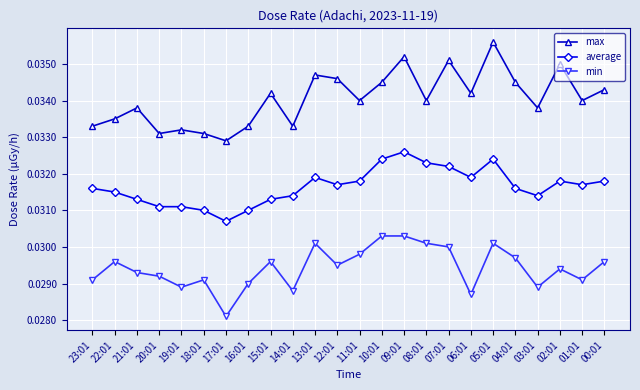

Count the min values in the range 0 to 1.

24